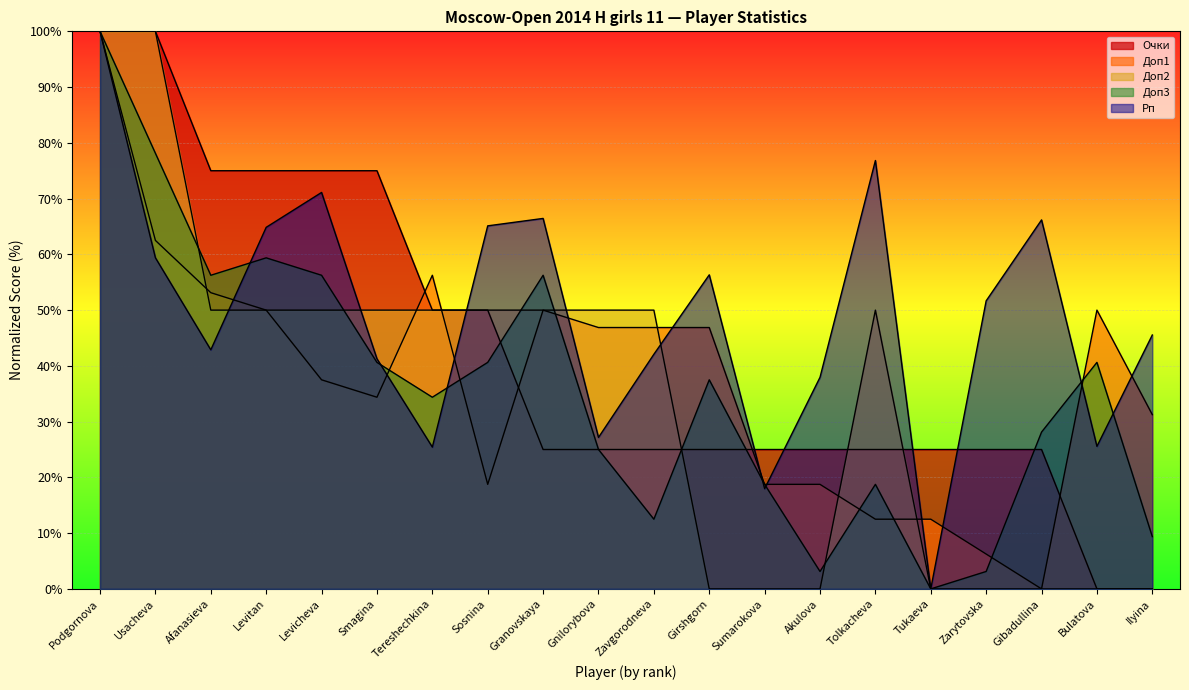

Which series has the largest total across all categories?

Рп